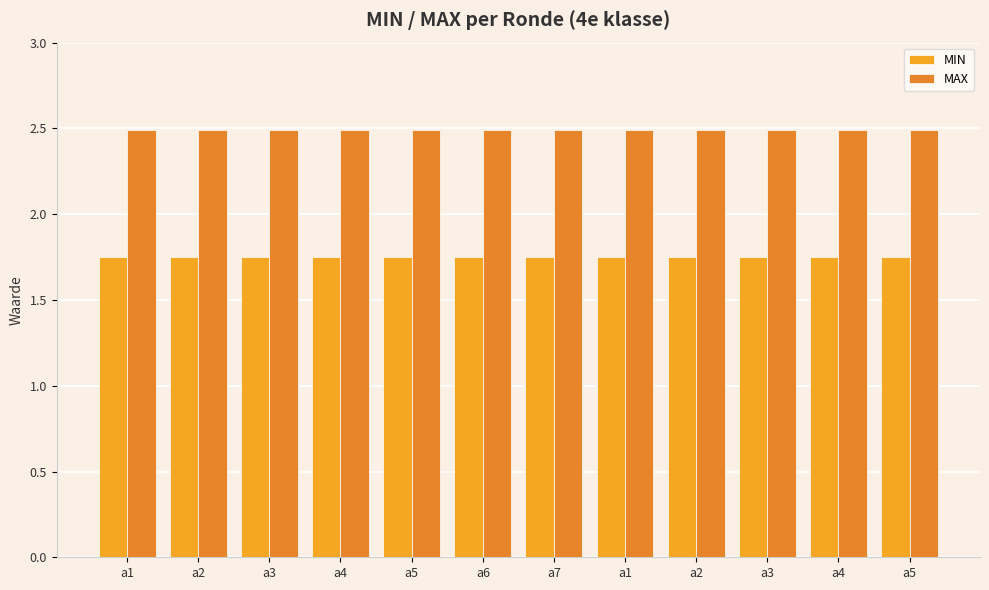

Is it true that MIN equals 2.5 at a3?

False